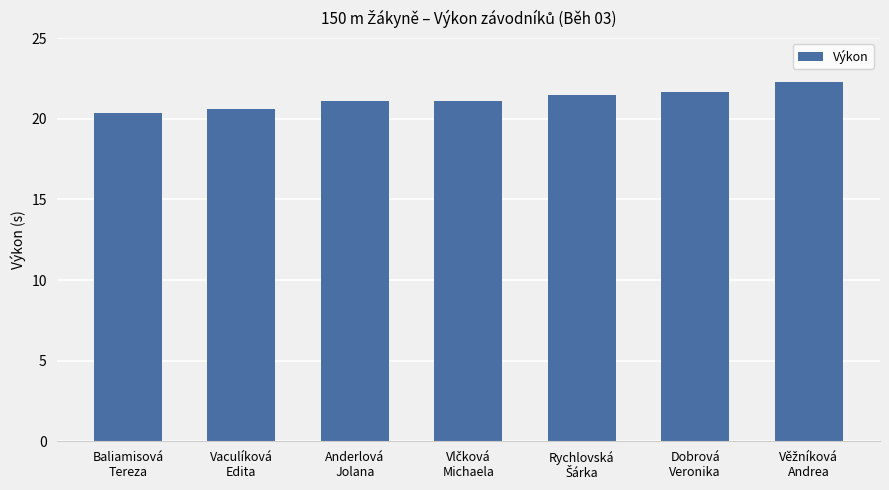

How many data points does each series have?

7